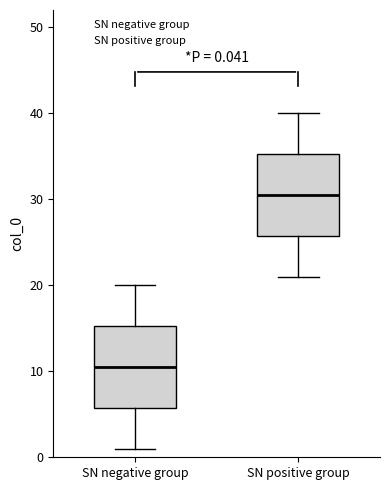

Which box has the lowest median line?

SN negative group